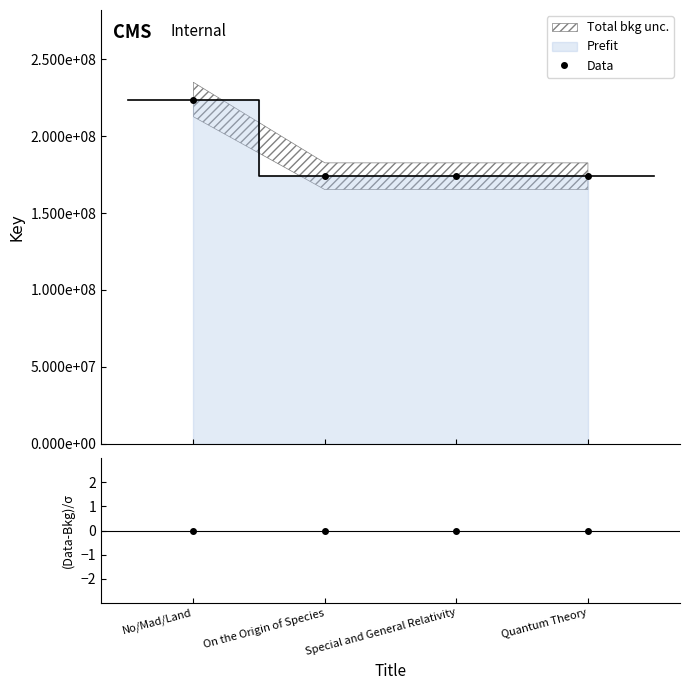

Reading left to right, transcribe all the data shown in this chart.

No/Mad/Land=223784008	On the Origin of Species=173902031	Special and General Relativity=173904226	Quantum Theory=173901182